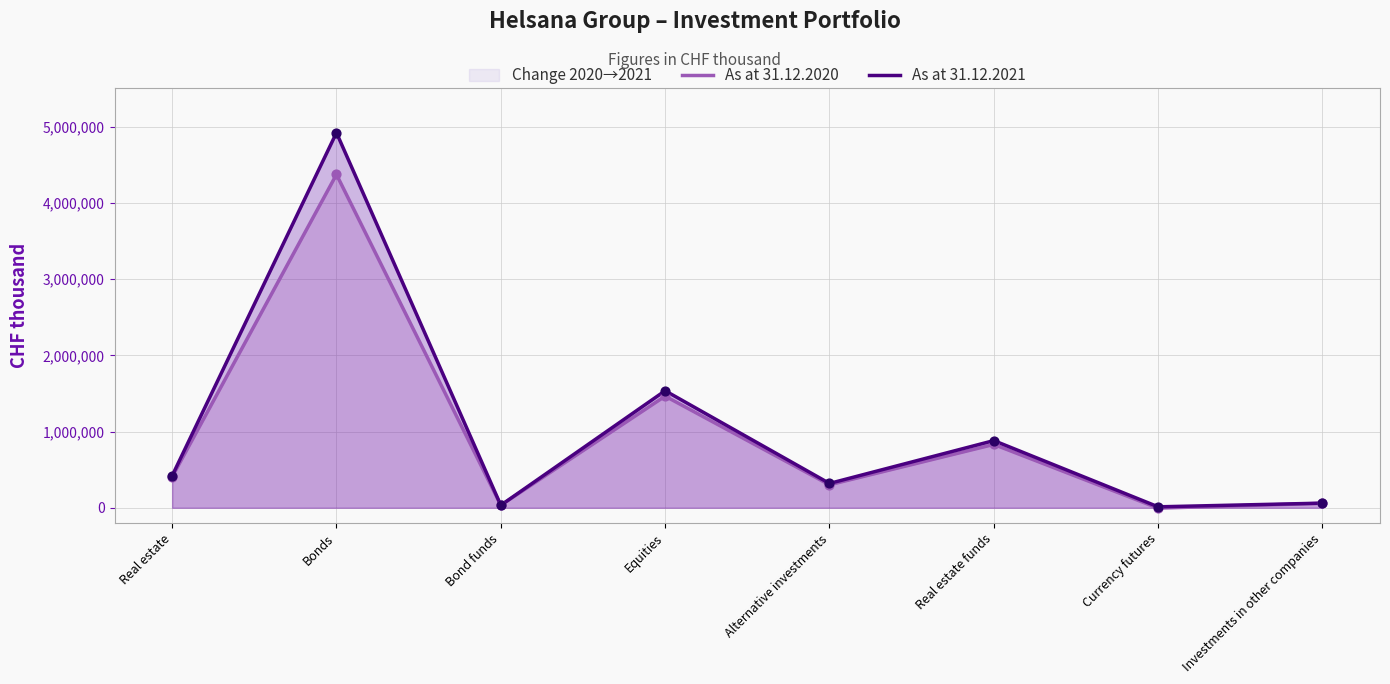

Is the value of As at 31.12.2021 at Alternative investments greater than the value of As at 31.12.2020 at Bonds?

No